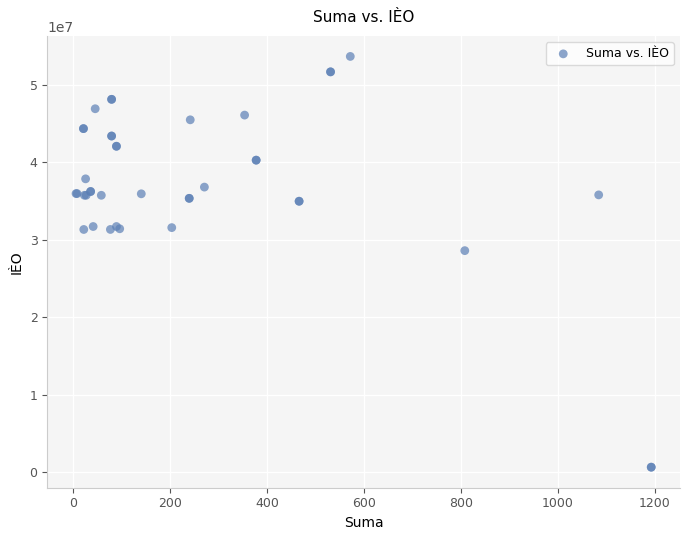

What Y value in the scatter plot is closest to 27180763?

28621344